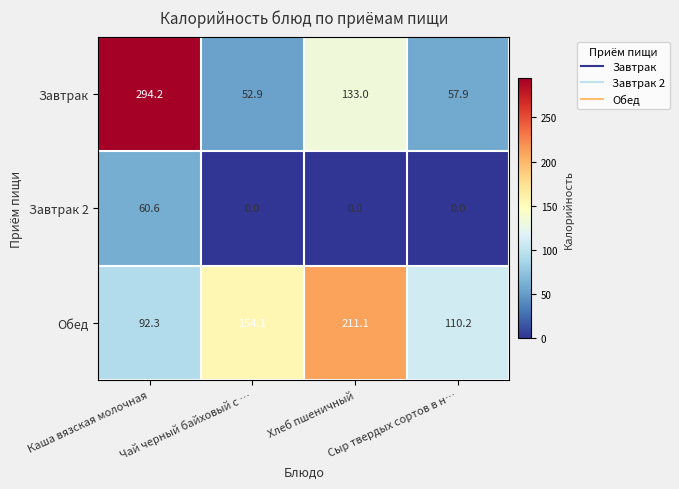

Which series has the widest spread of values?

Завтрак